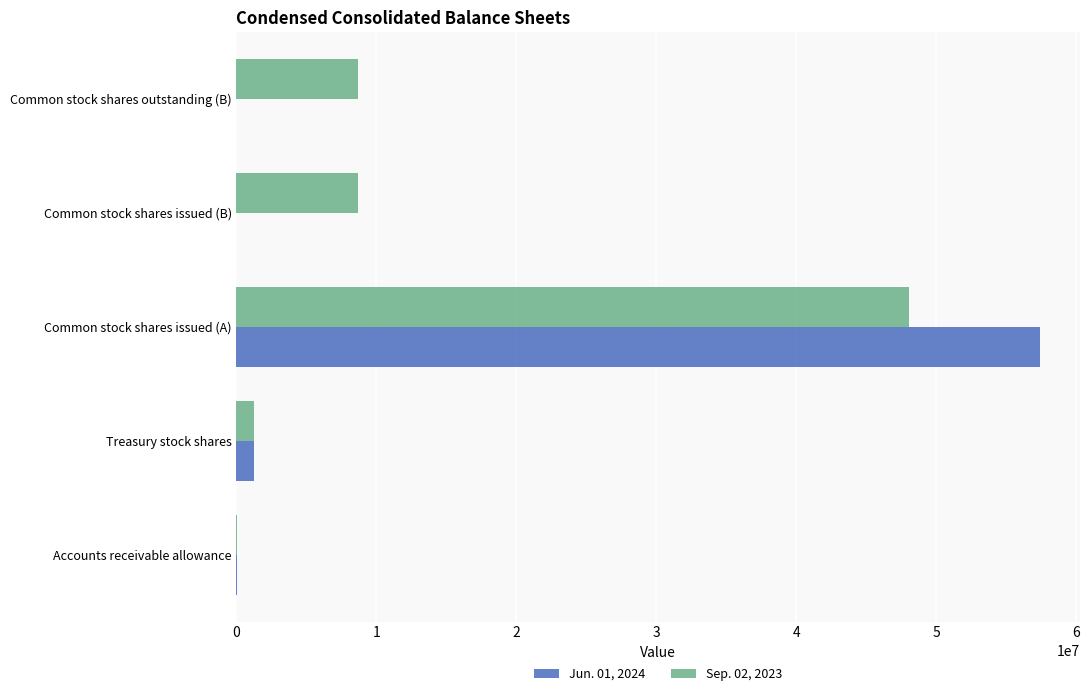

How many data points does each series have?

5